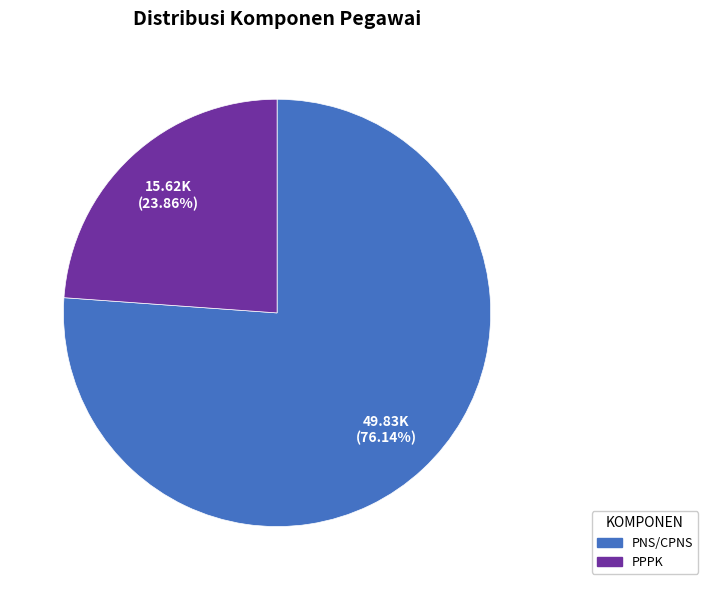

The PPPK slice represents 24% of the pie. True or false?

True